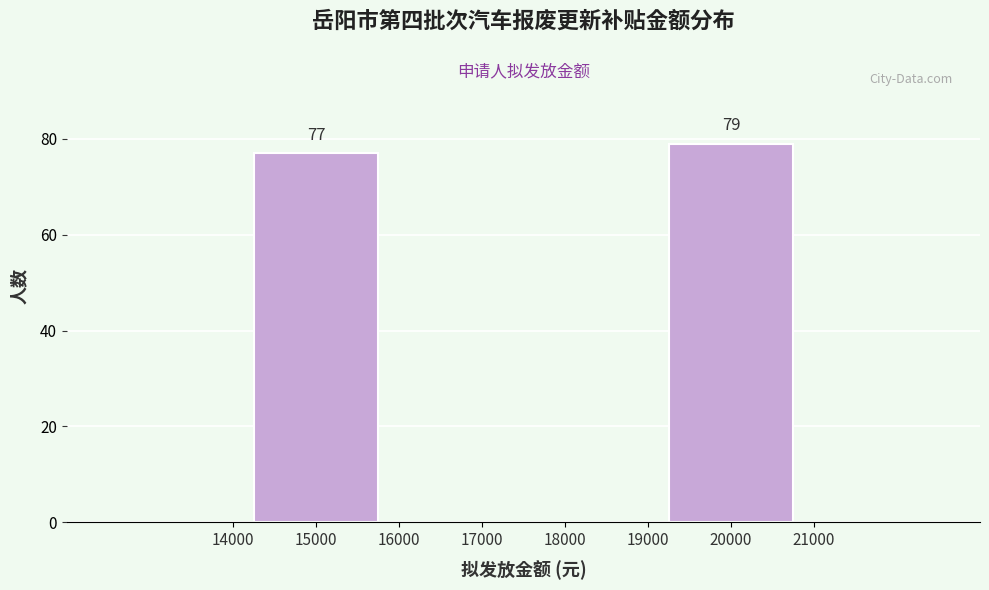

Reading left to right, what are all the values shown in this chart?

77	79